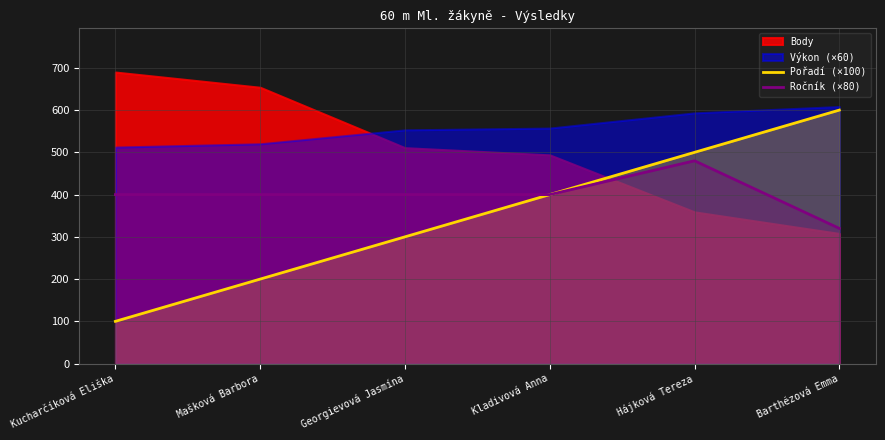

At which label does Ročník (×80) reach its minimum?

Barthézová Emma